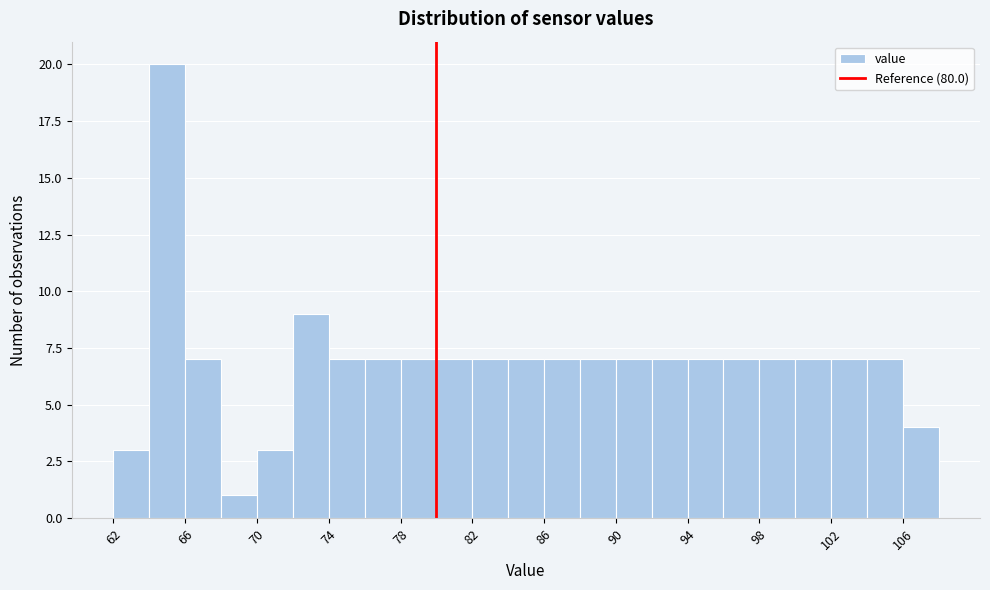

Over which range of the x-axis is the bar tallest?

64 to 66